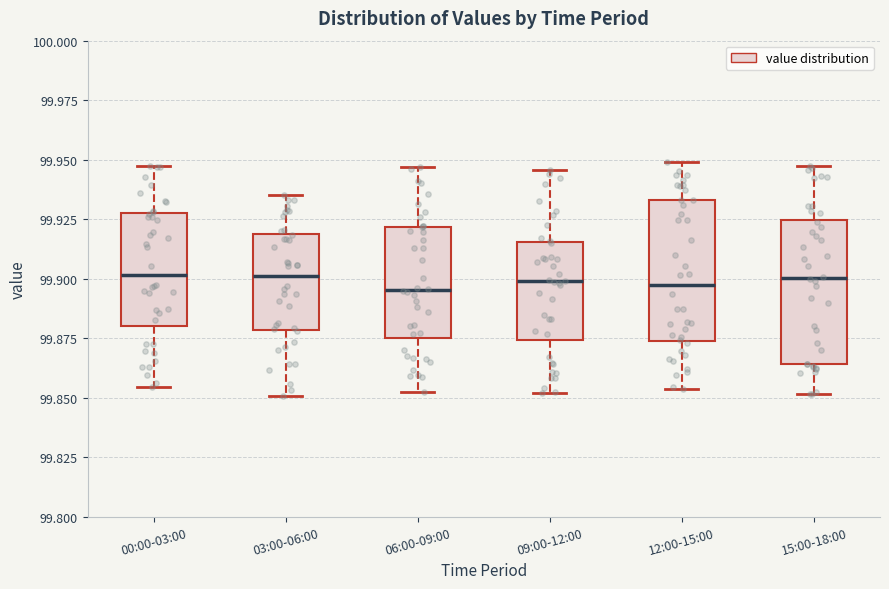

Reading left to right, transcribe this box plot: for each box, give where its median line is, the range the box spans, and where its two whiskers end, as read against the y-axis. The values are not printed on the chart, so give them approximately, as read against the axis.

00:00-03:00: median 99.900, box 99.880 to 99.930, whiskers 99.855 to 99.950
03:00-06:00: median 99.900, box 99.880 to 99.920, whiskers 99.850 to 99.935
06:00-09:00: median 99.895, box 99.875 to 99.920, whiskers 99.850 to 99.945
09:00-12:00: median 99.900, box 99.875 to 99.915, whiskers 99.850 to 99.945
12:00-15:00: median 99.900, box 99.875 to 99.935, whiskers 99.855 to 99.950
15:00-18:00: median 99.900, box 99.865 to 99.925, whiskers 99.850 to 99.945